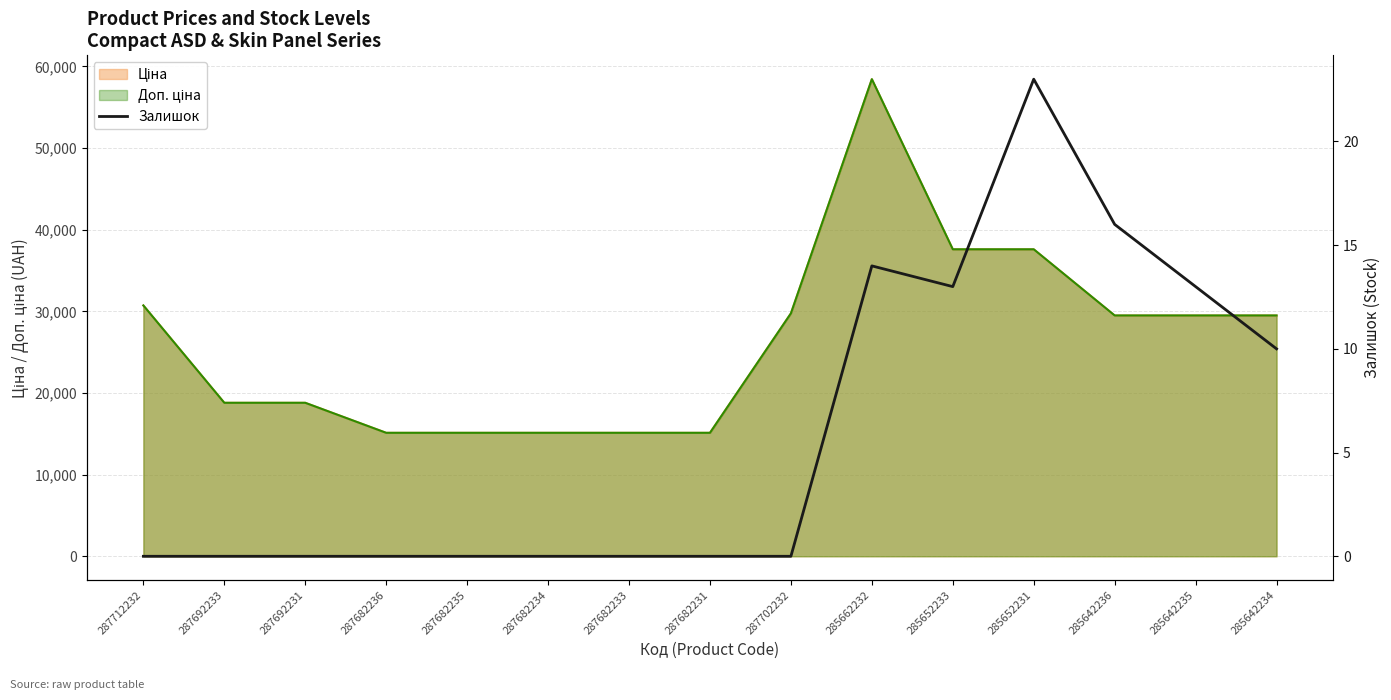

Reading right to left, extract all data points from this chart.

285642234=10	285642235=13	285642236=16	285652231=23	285652233=13	285662232=14	287702232=0	287682231=0	287682233=0	287682234=0	287682235=0	287682236=0	287692231=0	287692233=0	287712232=0